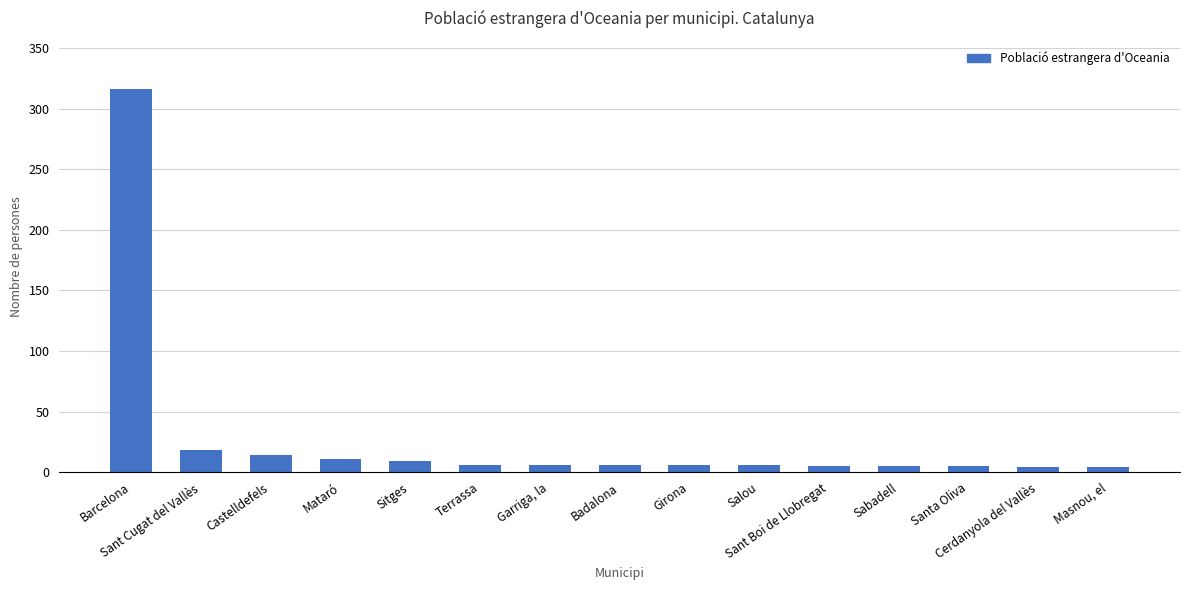

What is the sum of all values?

421